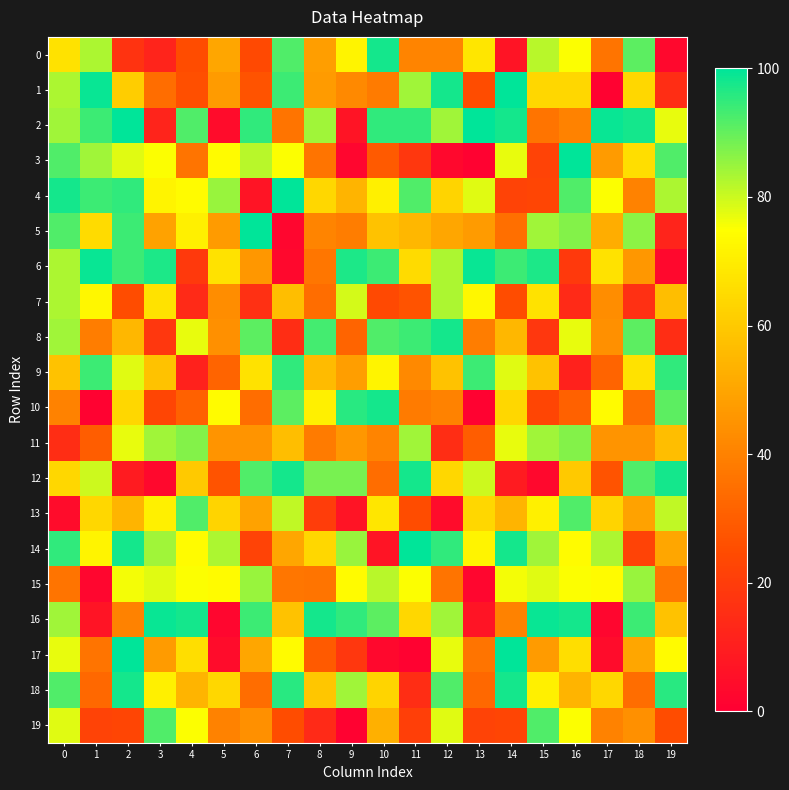

Between 1 and 17, which is larger?

1